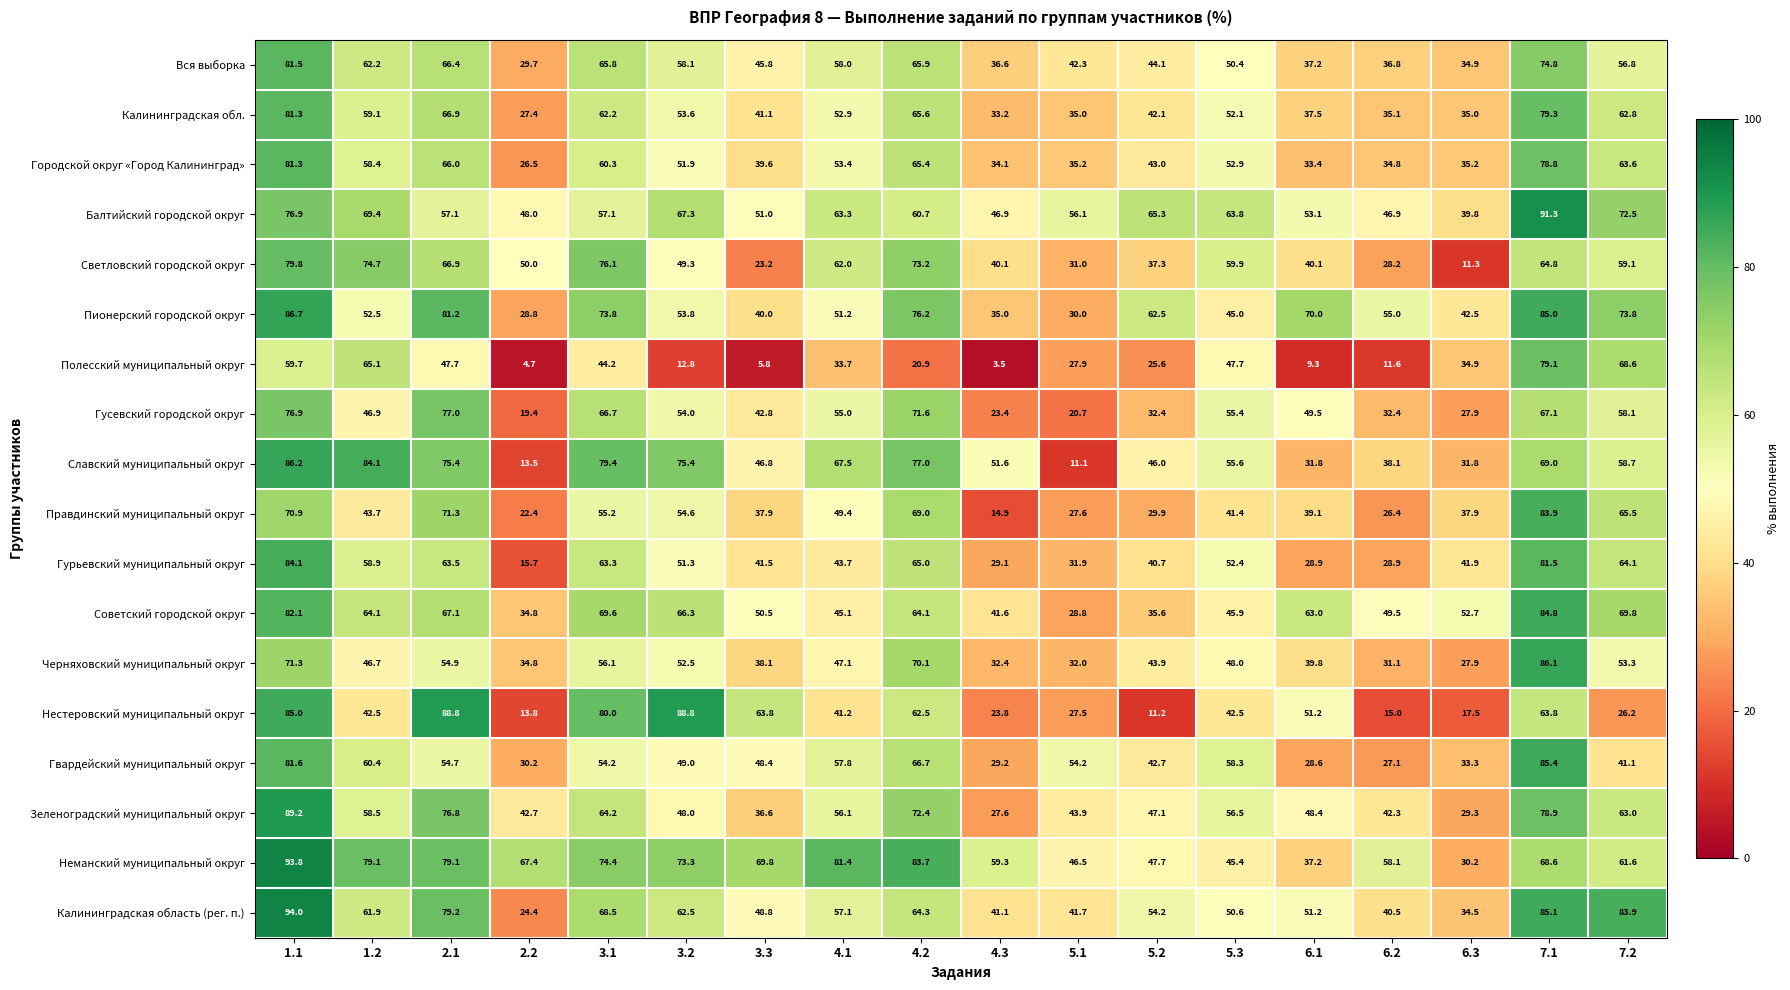

What is the difference between the maximum and second lowest values in the Гусевский городской округ series?

56.3